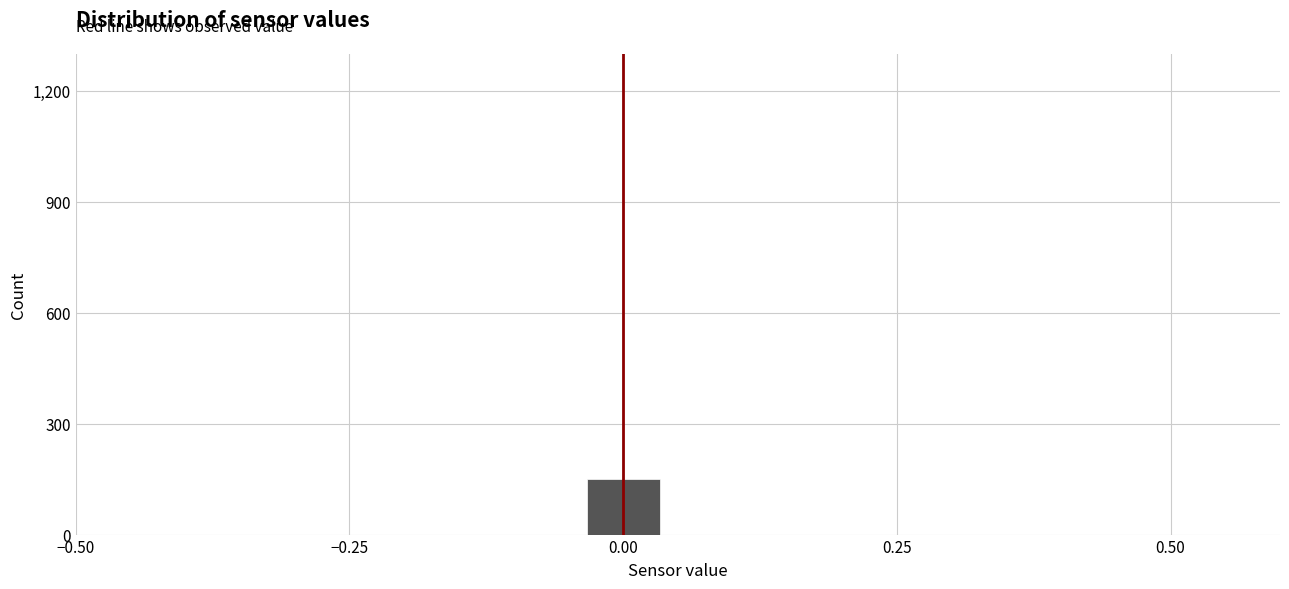

Around what value on the x-axis is the tallest bar? Give the approximate position of its centre, as read against the axis.

0.00